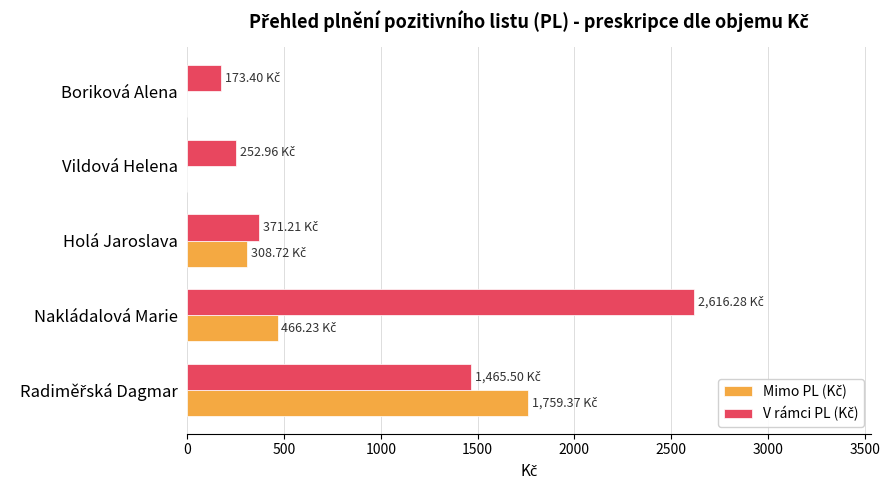

What is the total value across all series at Nakládalová Marie?

3082.5